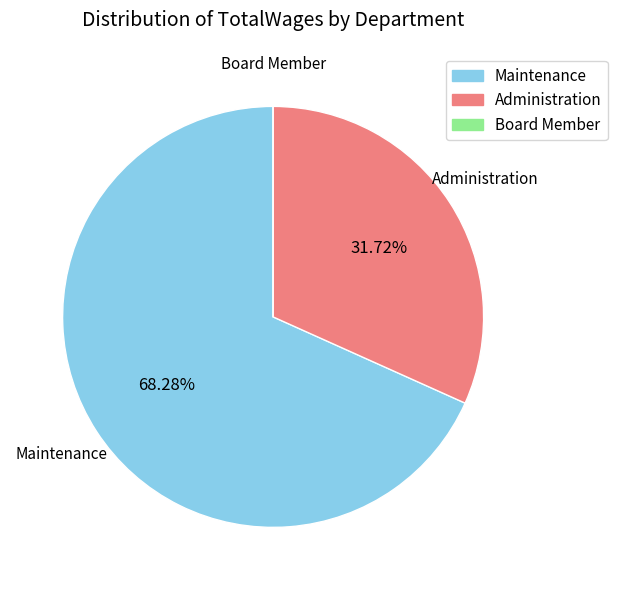

Which slice is the largest?

Maintenance